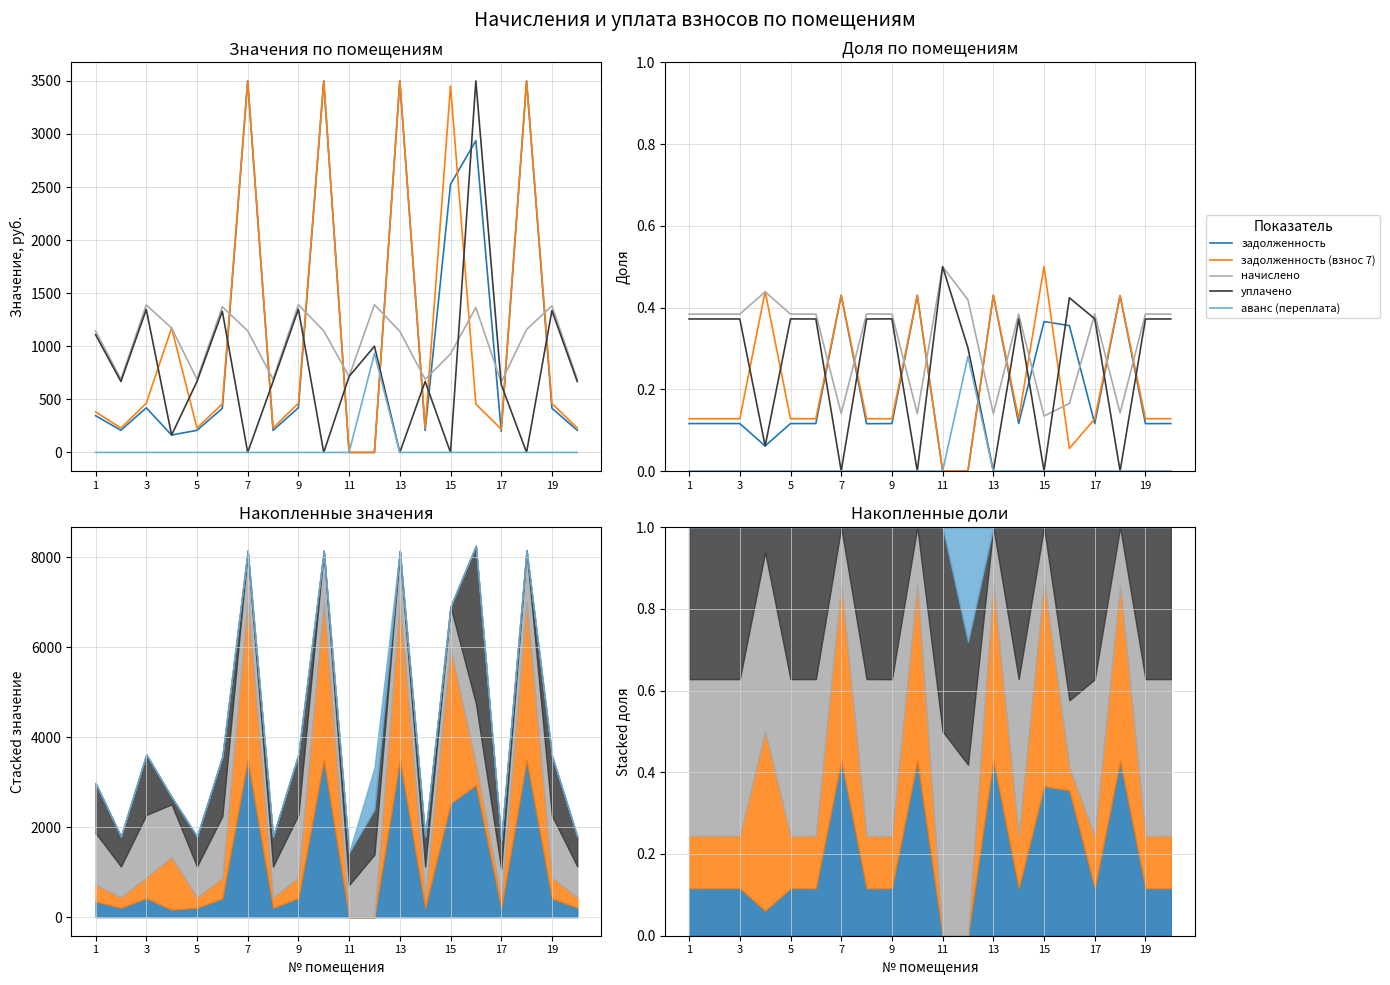

Where is the first local maximum for задолженность?

3